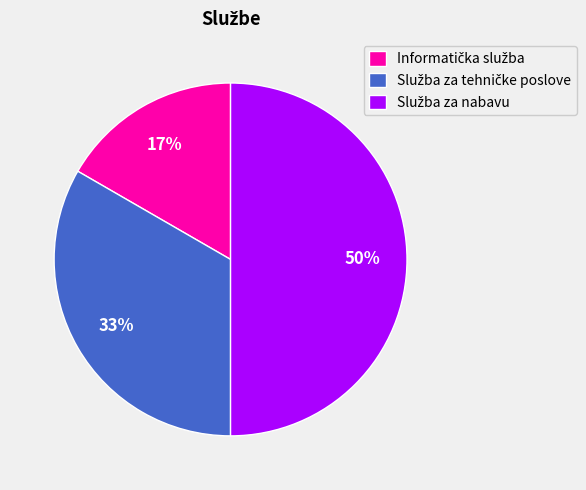

To the nearest percent, what is the difference between the largest and smallest slice percentages?

33%